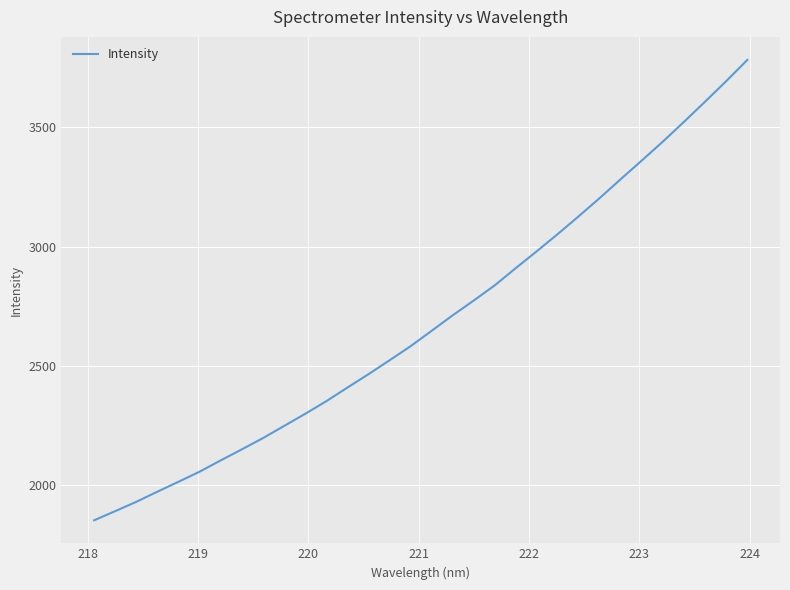

What is the difference between the maximum and minimum values?

1931.9